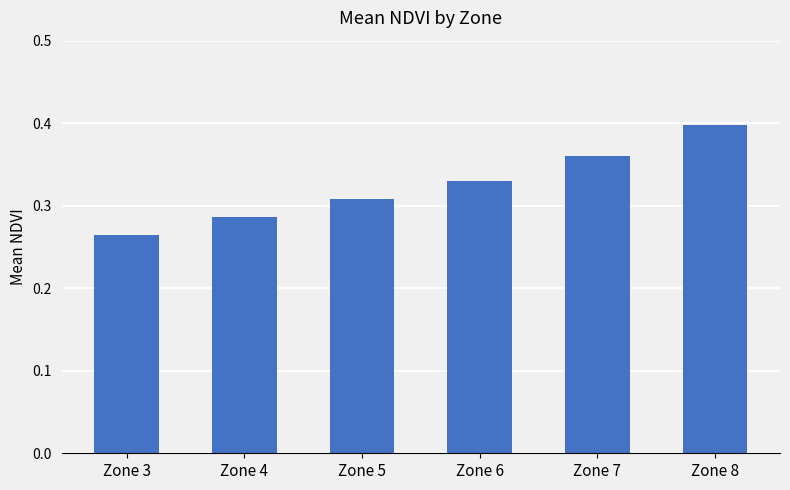

Is it true that the value at Zone 6 is 0.2?

False